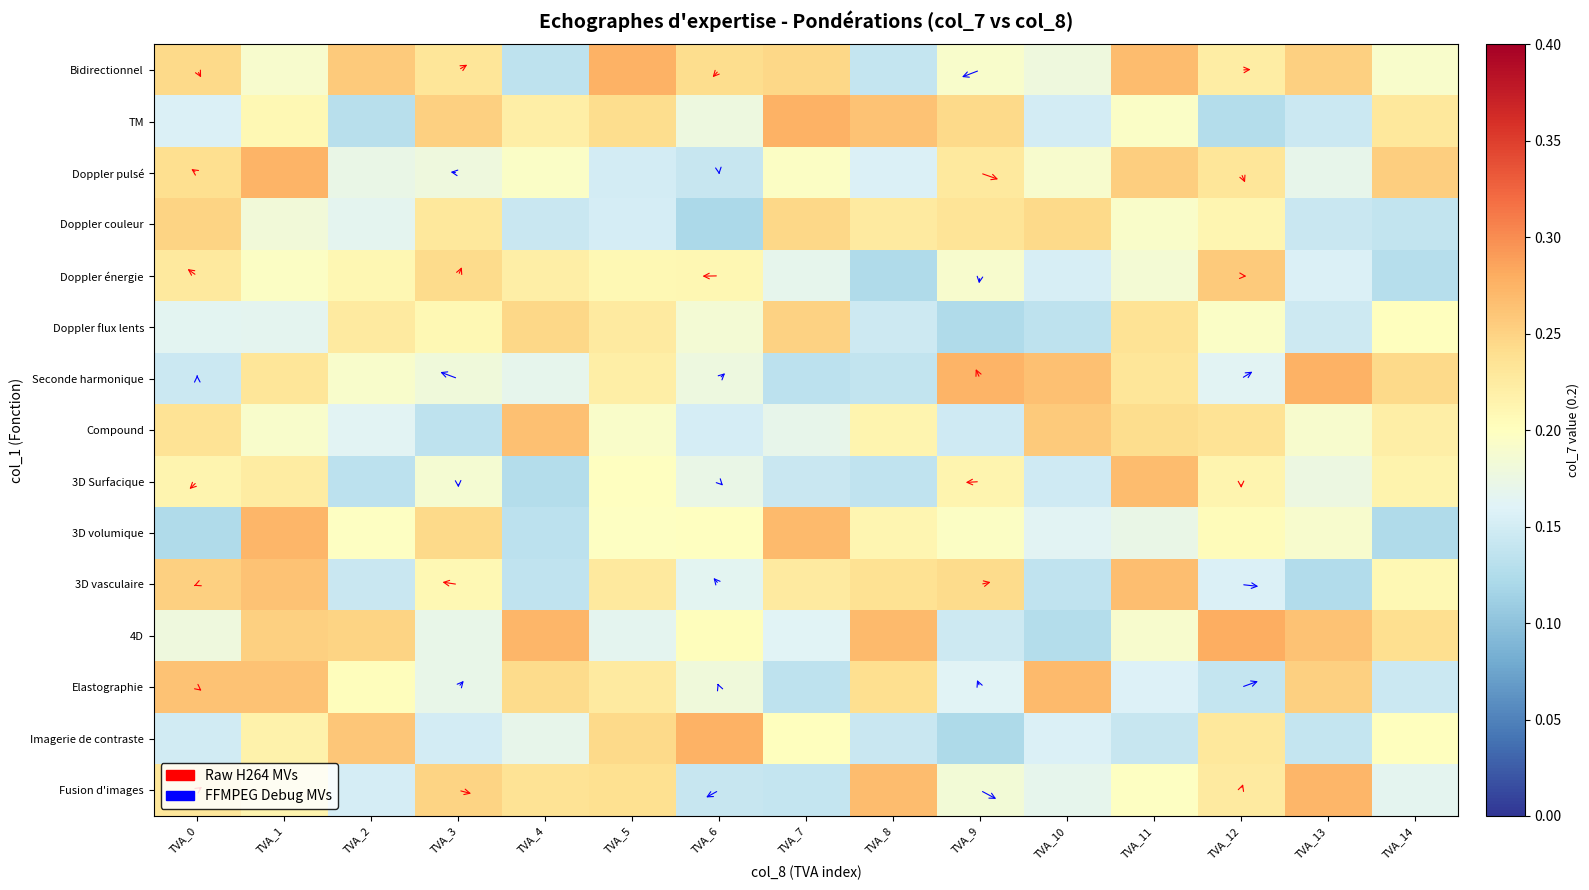

Count the number of data series in this chart.

15